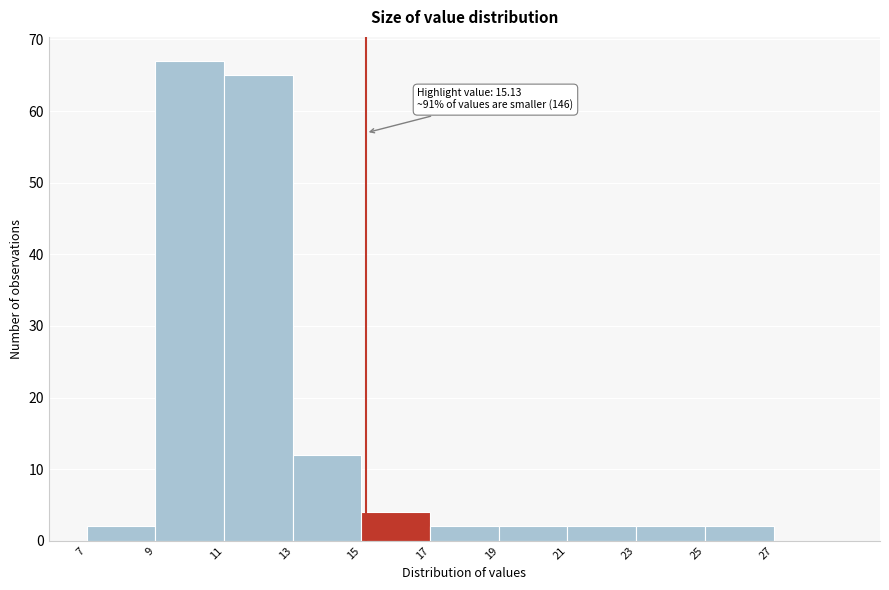

Over which range of the x-axis is the bar tallest?

9 to 11